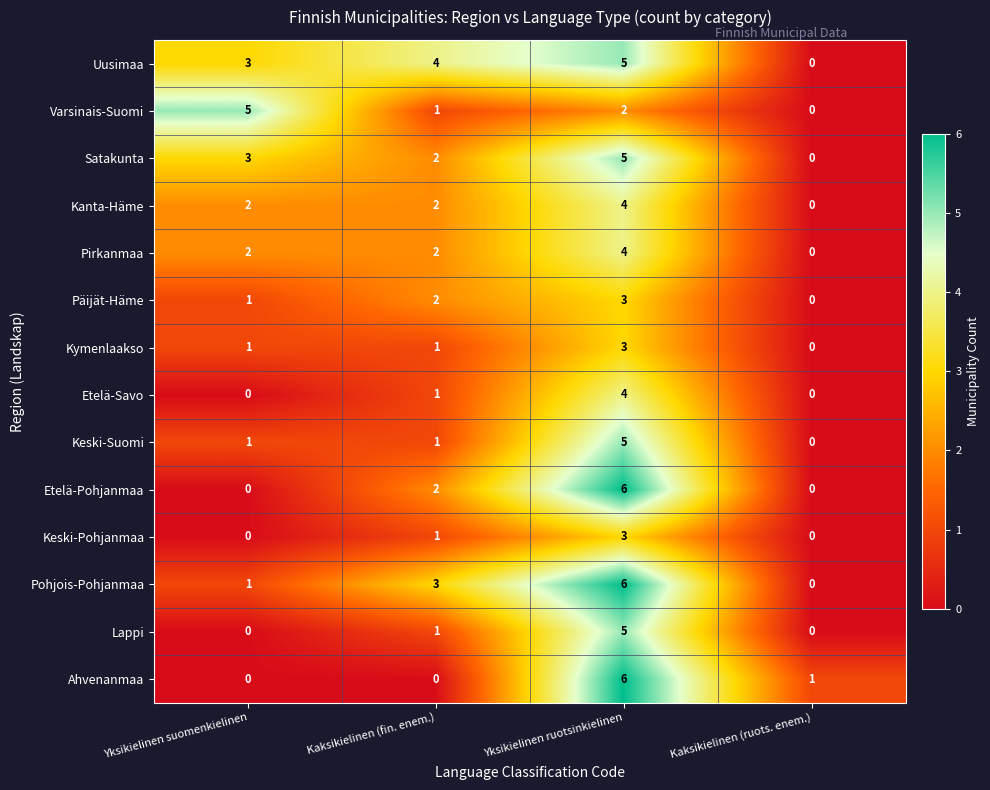

True or false: Varsinais-Suomi has a value of 0 at Kaksikielinen (ruots. enem.).

True